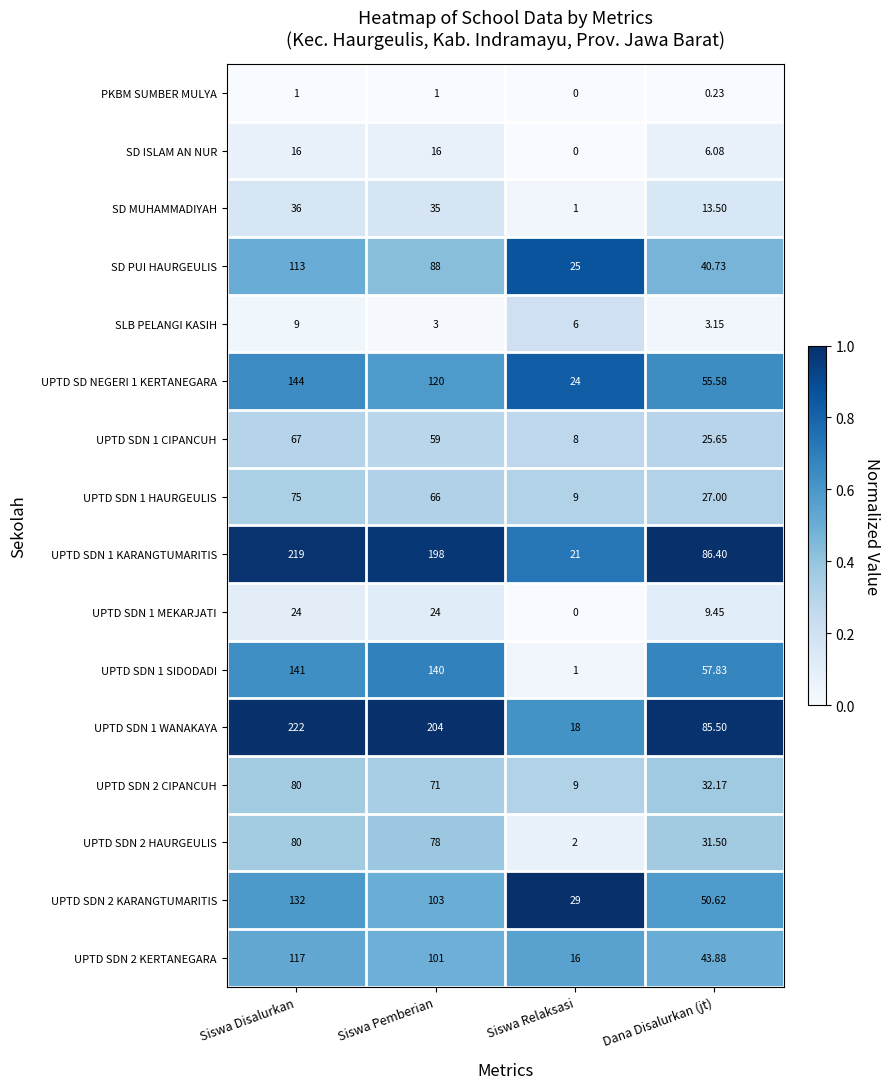

At which label does SLB PELANGI KASIH first exceed 6?

Siswa Disalurkan